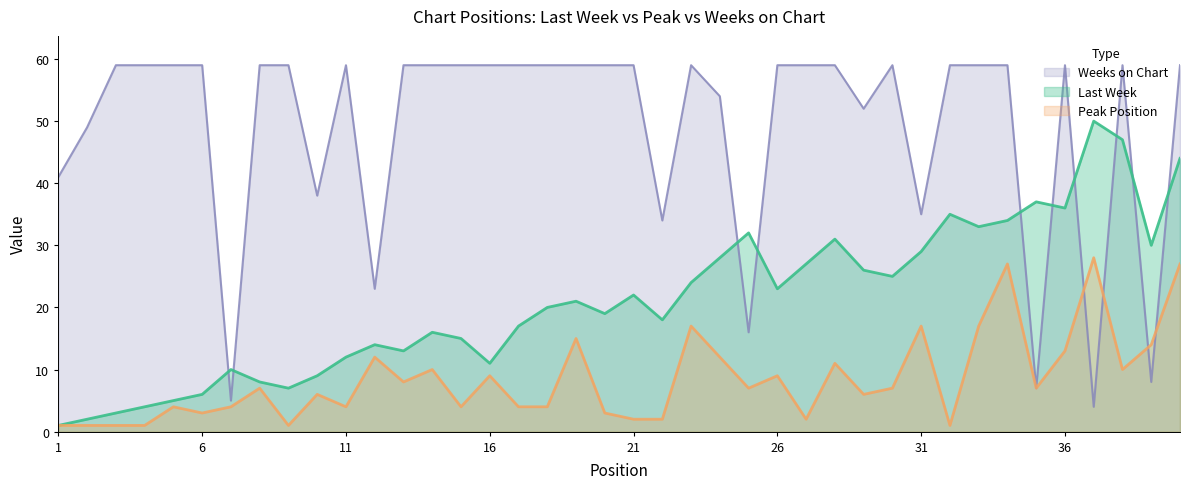

Which label corresponds to the largest value in the chart?

3